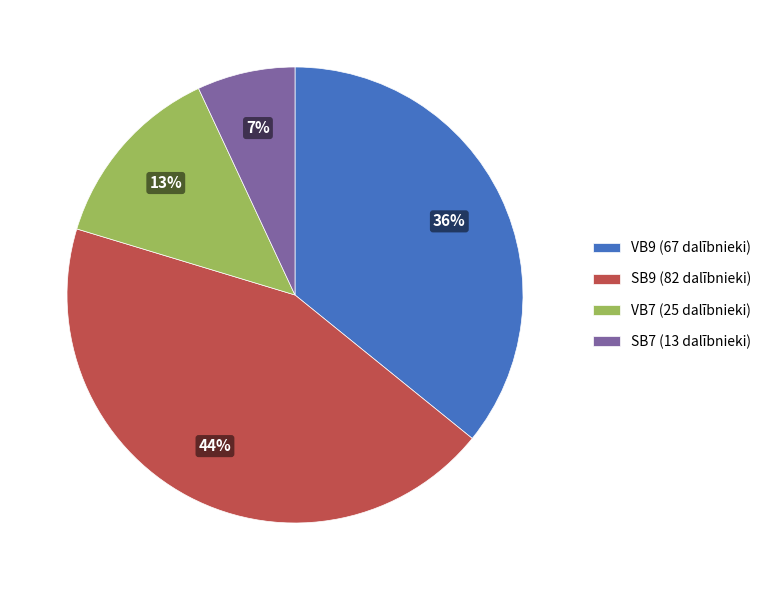

How many slices are in this pie chart?

4